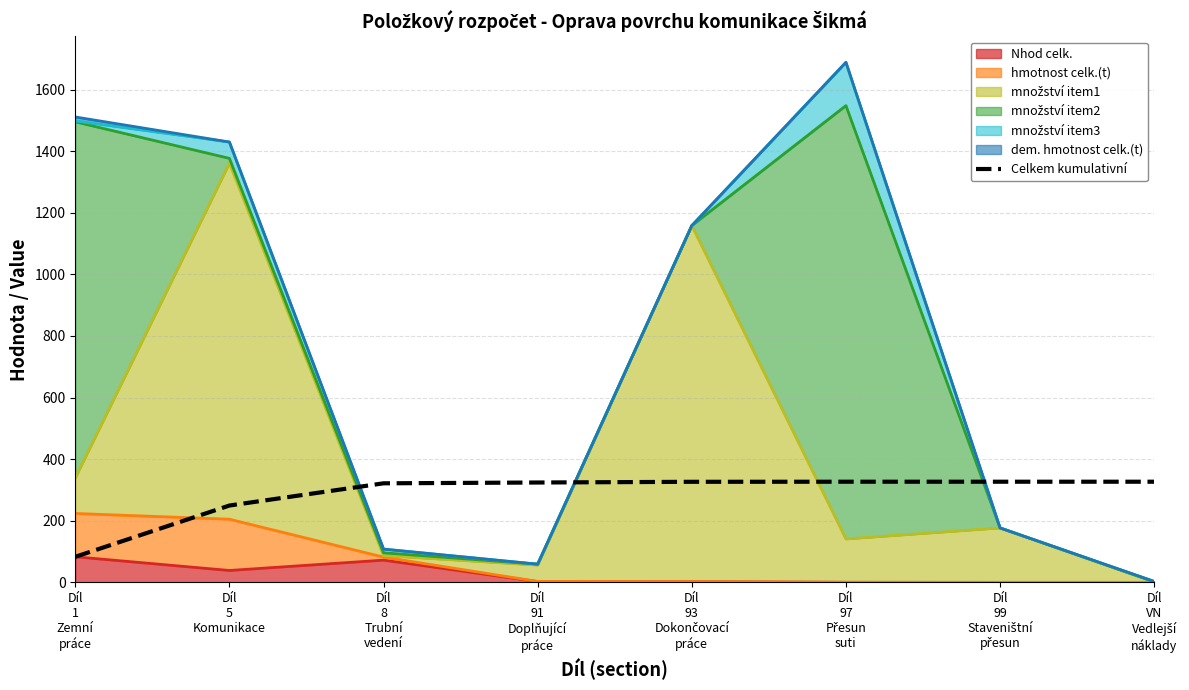

What is the change in value from Díl
5
Komunikace to Díl
97
Přesun
suti?

+77.3